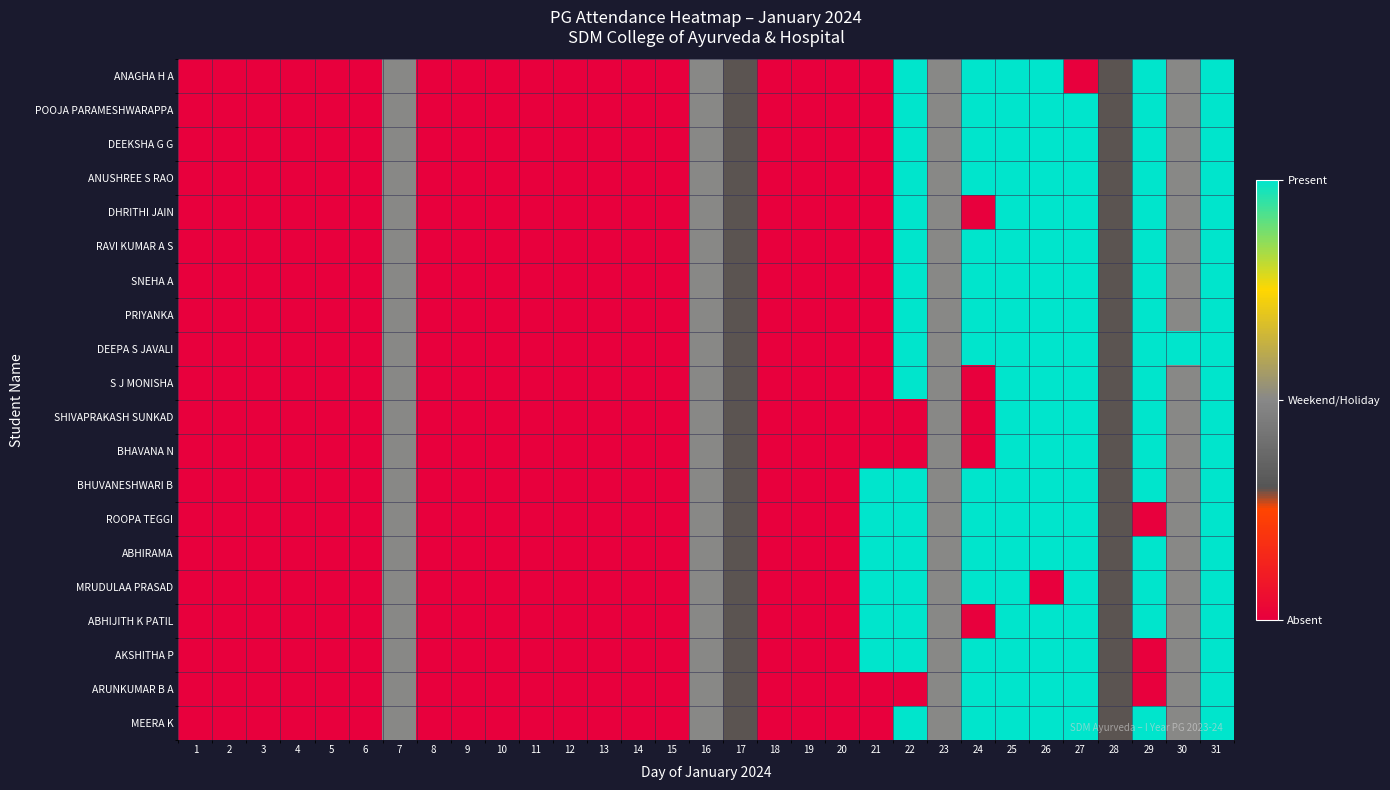

How many data points does each series have?

31